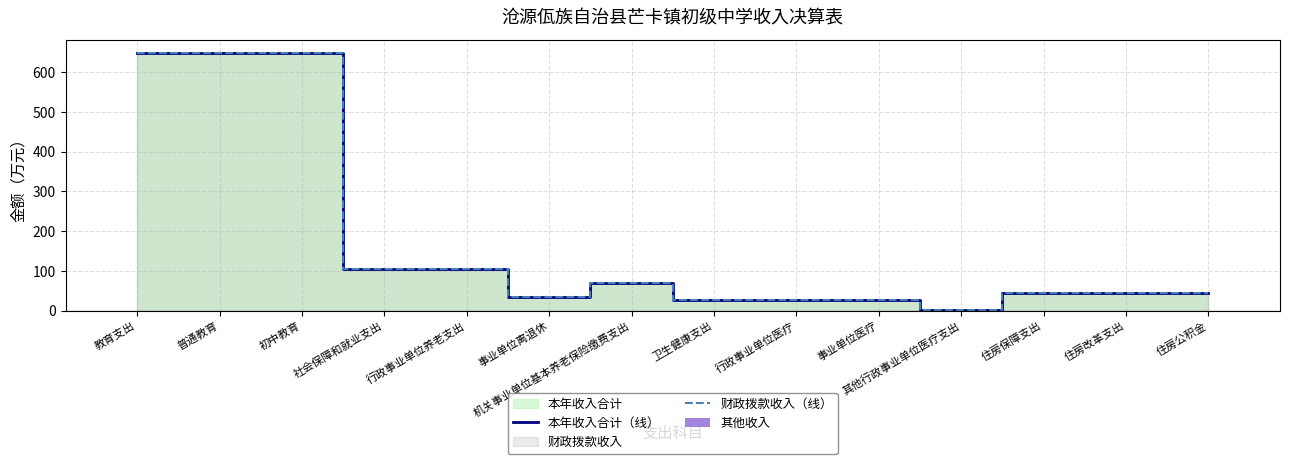

Count the number of categories in the chart.

14